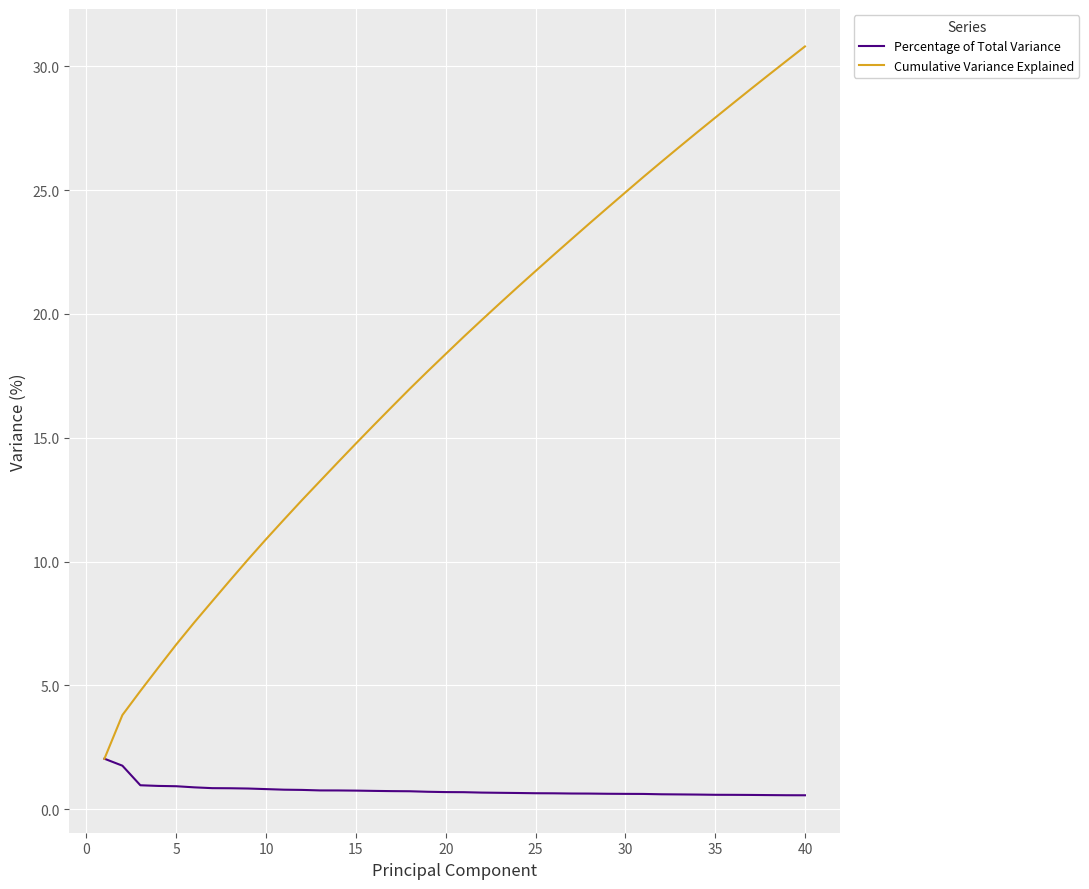

Rank the series by their average value, from highest to lowest.

Cumulative Variance Explained, Percentage of Total Variance